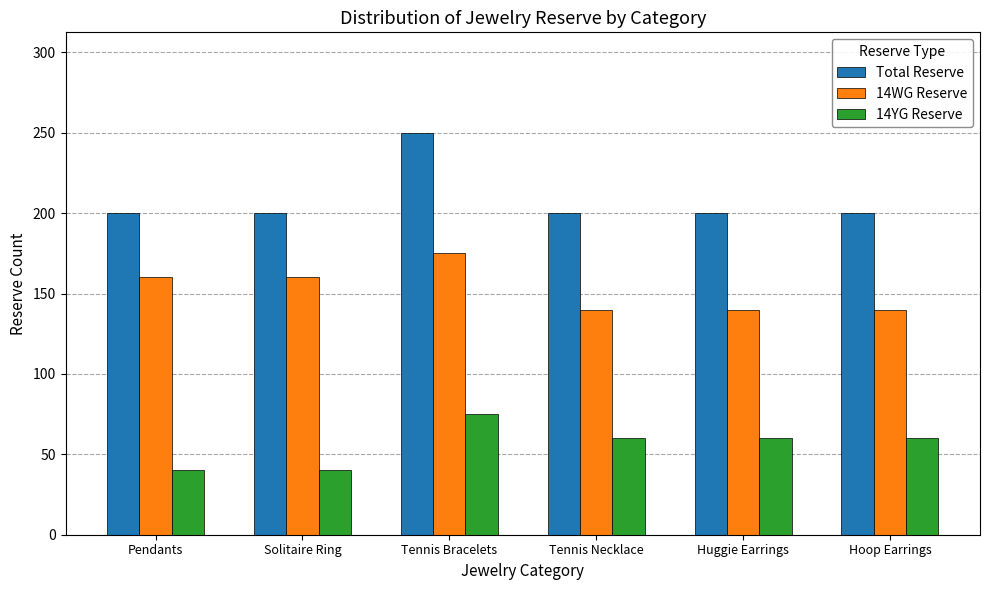

What position from the right is Huggie Earrings?

2